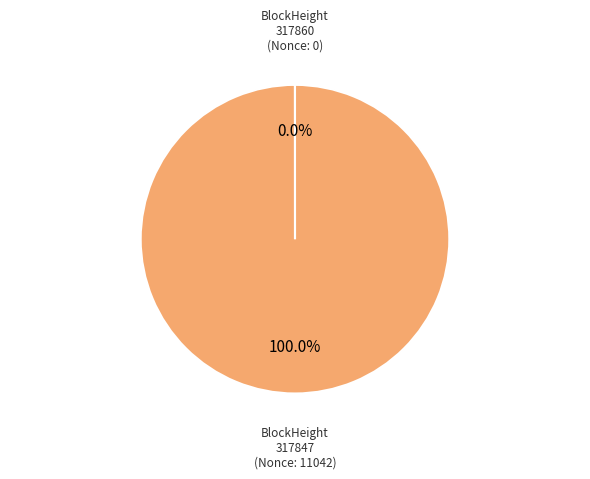

What is the largest slice in the pie chart?

317847